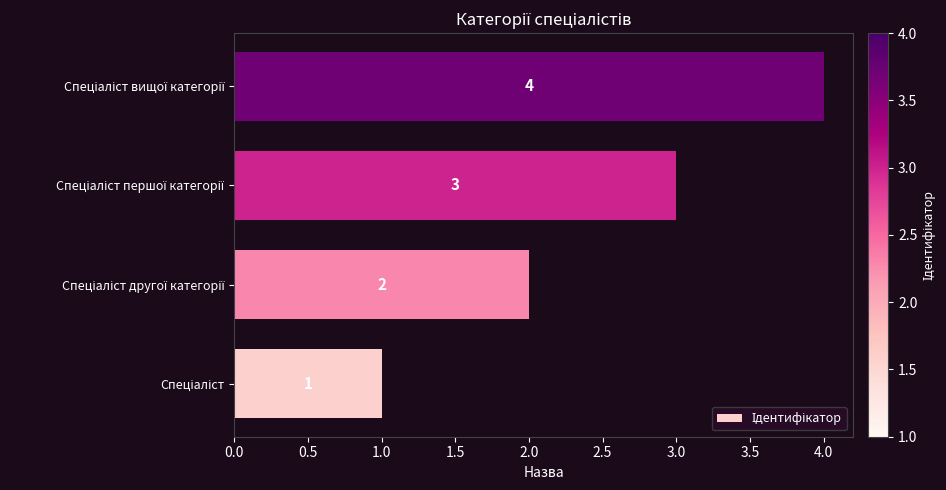

What is the difference between the maximum and minimum values?

3